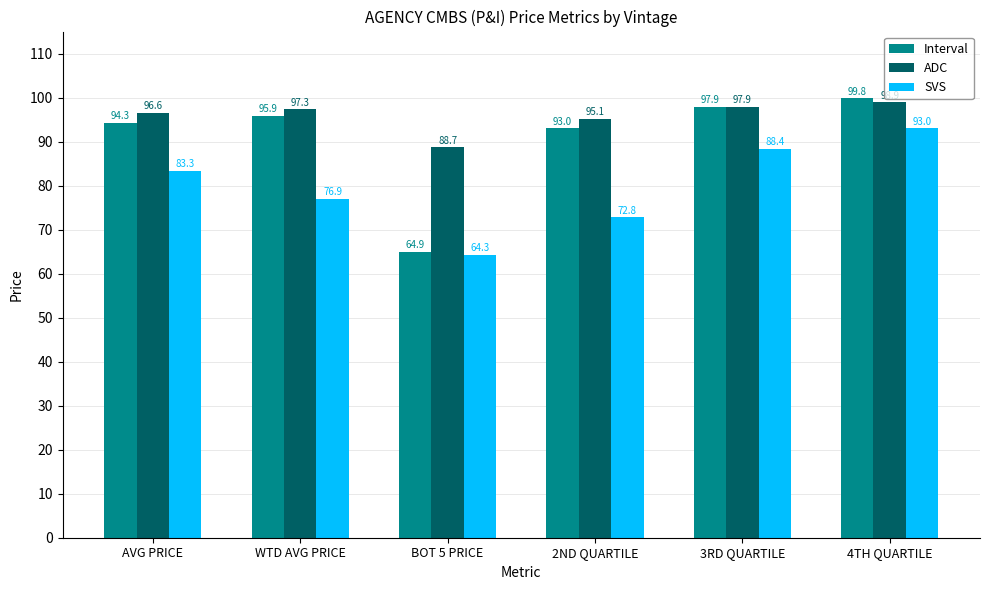

Reading left to right, what are all the values shown in this chart?

Interval: AVG PRICE=94.3	WTD AVG PRICE=95.9	BOT 5 PRICE=64.9	2ND QUARTILE=93.0	3RD QUARTILE=97.9	4TH QUARTILE=99.8
ADC: AVG PRICE=96.6	WTD AVG PRICE=97.3	BOT 5 PRICE=88.7	2ND QUARTILE=95.1	3RD QUARTILE=97.9	4TH QUARTILE=98.9
SVS: AVG PRICE=83.3	WTD AVG PRICE=76.9	BOT 5 PRICE=64.3	2ND QUARTILE=72.8	3RD QUARTILE=88.4	4TH QUARTILE=93.0